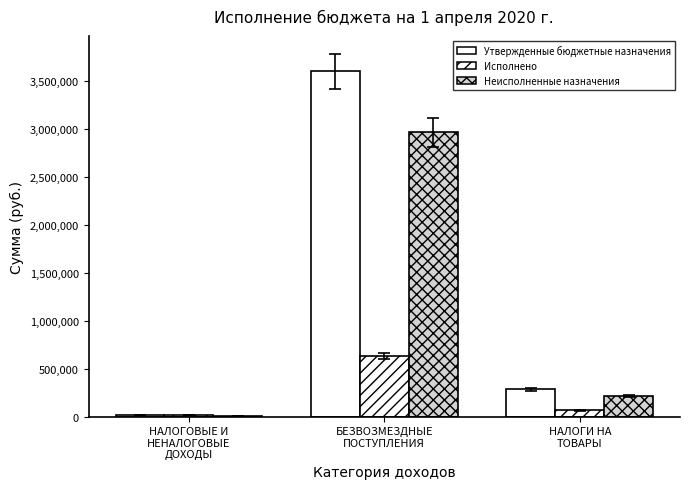

At НАЛОГИ НА
ТОВАРЫ, list the series in order from largest to smallest.

Утвержденные бюджетные назначения, Неисполненные назначения, Исполнено